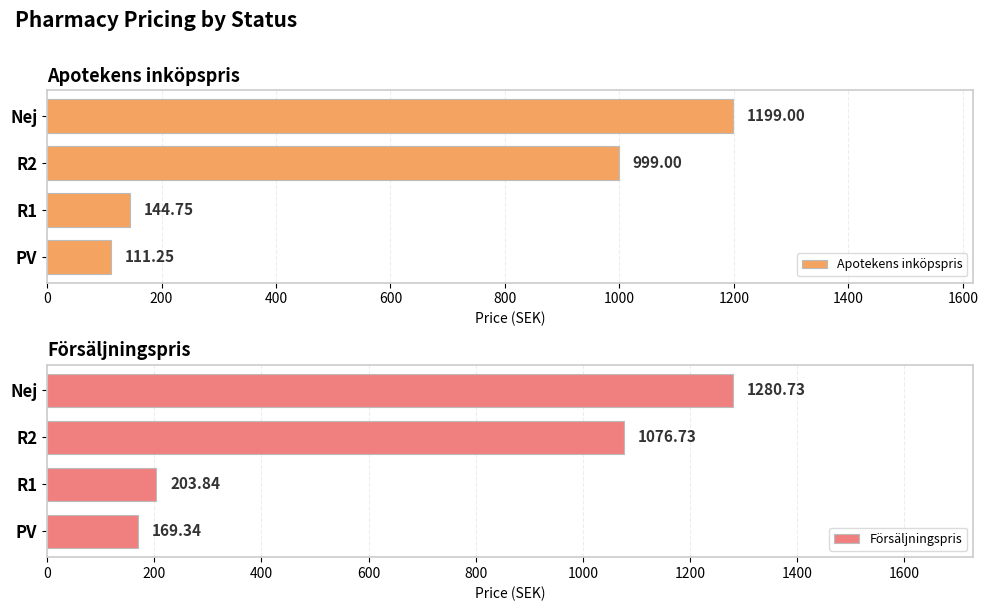

At which label does Apotekens inköpspris reach its peak?

Nej